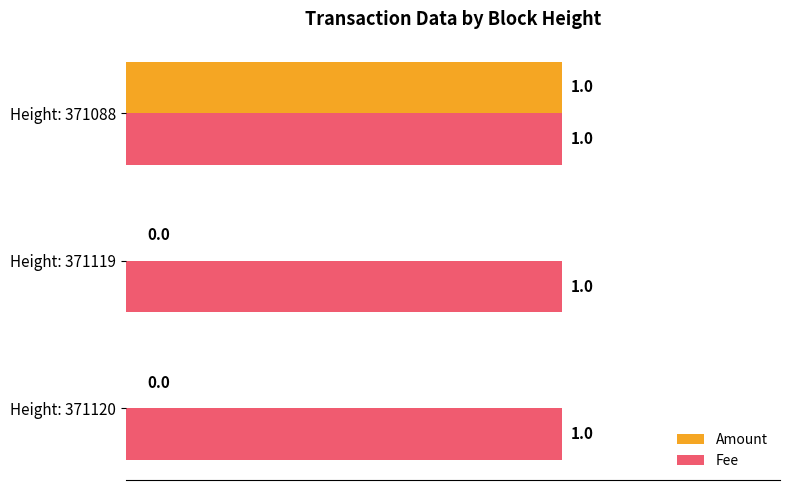

Is the value of Fee at Height: 371120 greater than the value of Amount at Height: 371119?

Yes